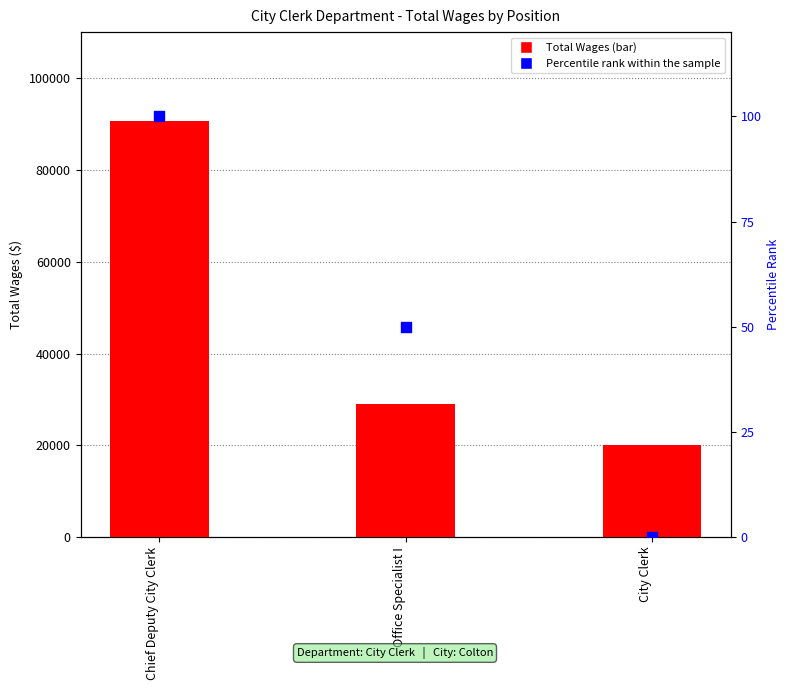

Which series contains the lowest Y value?

Percentile rank within the sample